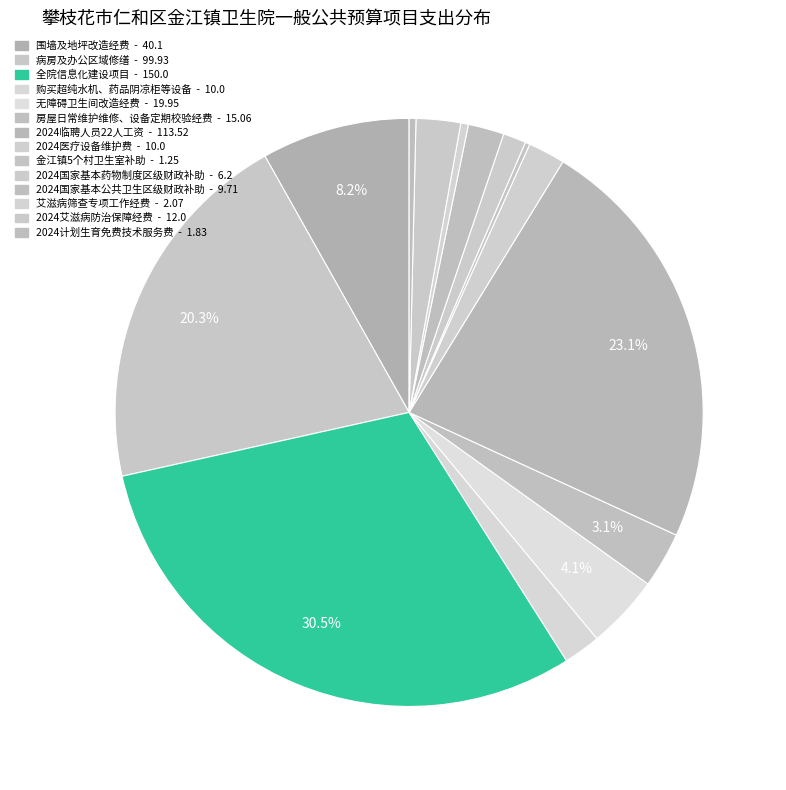

To the nearest percent, what portion does 病房及办公区域修缮 represent?

20%